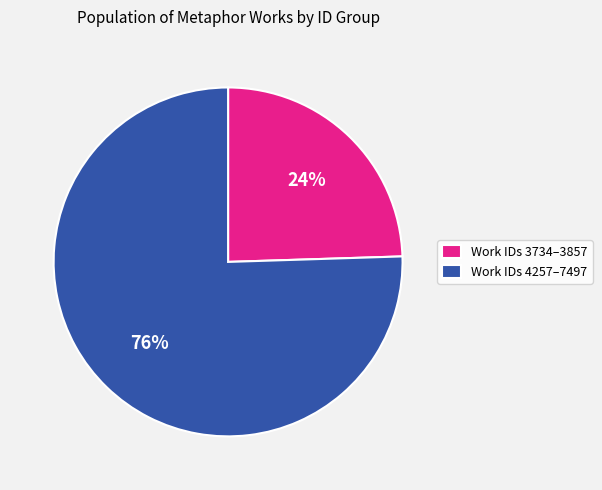

To the nearest percent, what percentage of the pie is Work IDs 4257–7497?

76%